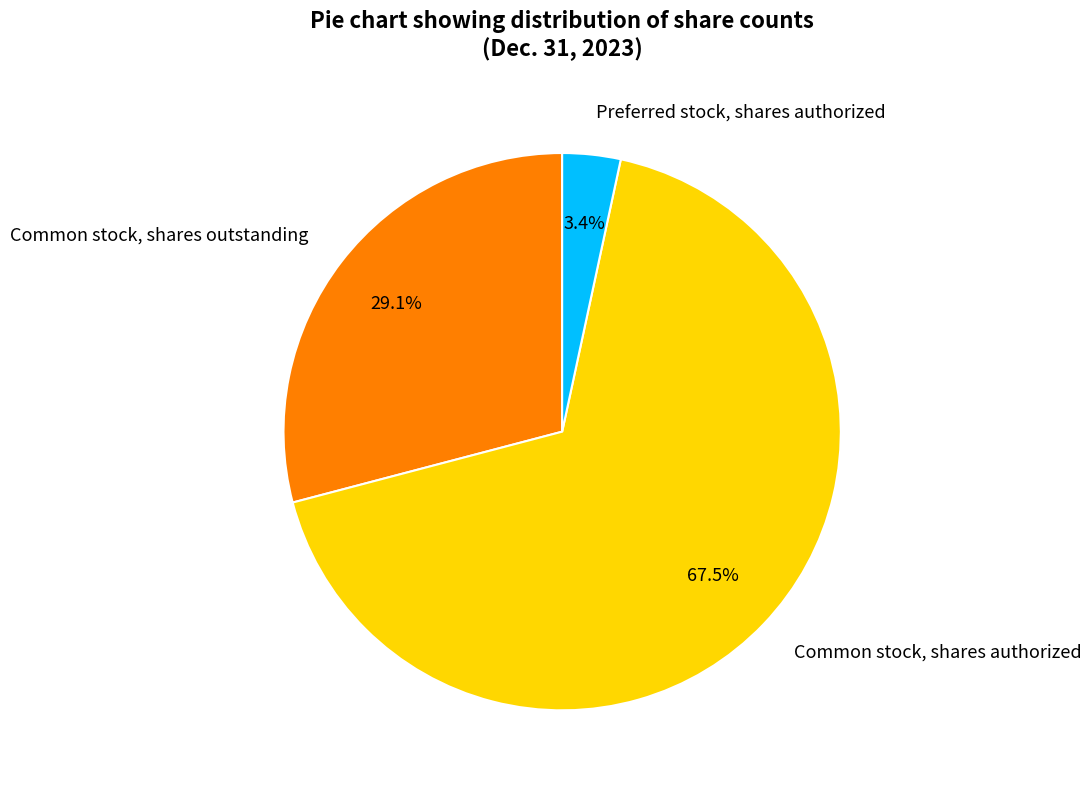

Which category has the smallest portion of the pie?

Preferred stock, shares authorized